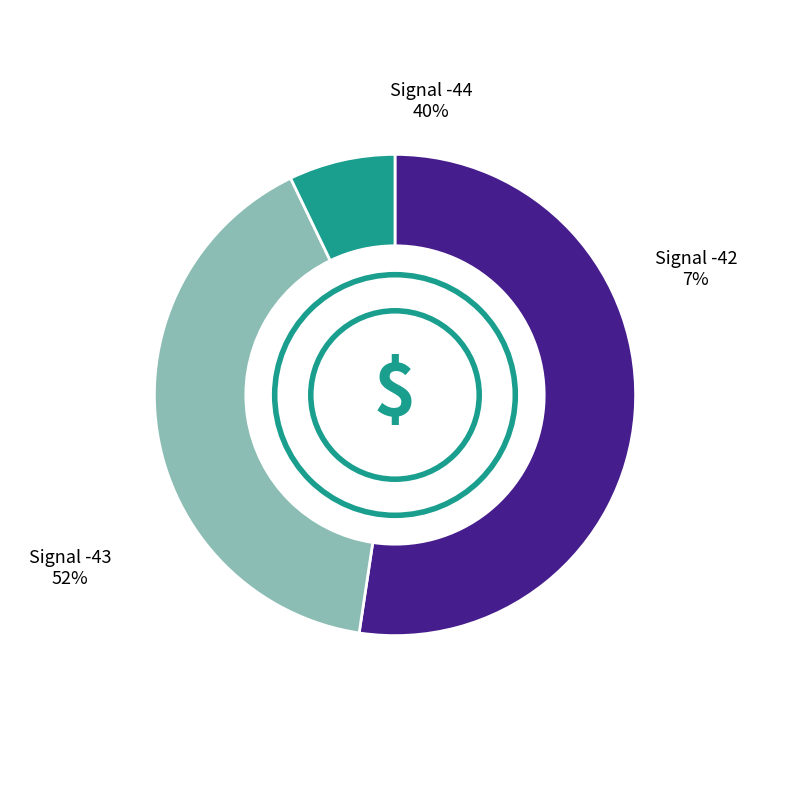

Which has a higher value, -42 or -43?

-43